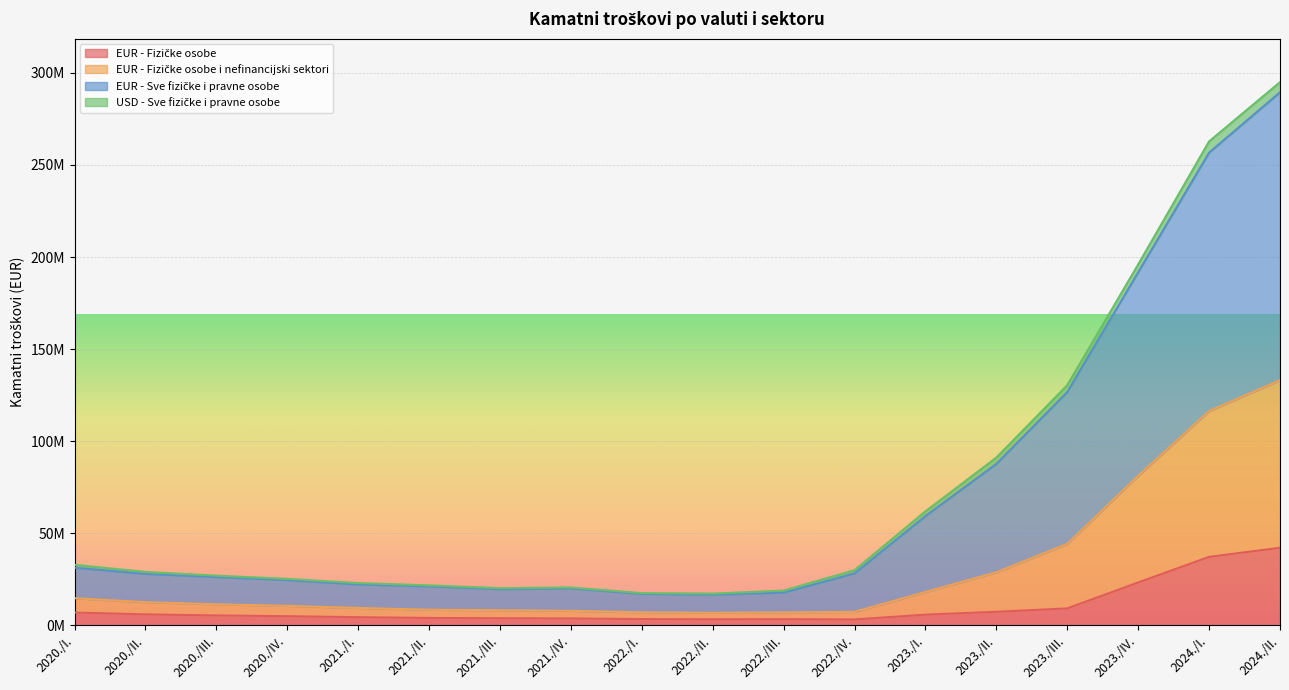

What is the maximum value shown in the chart?

294953590.6